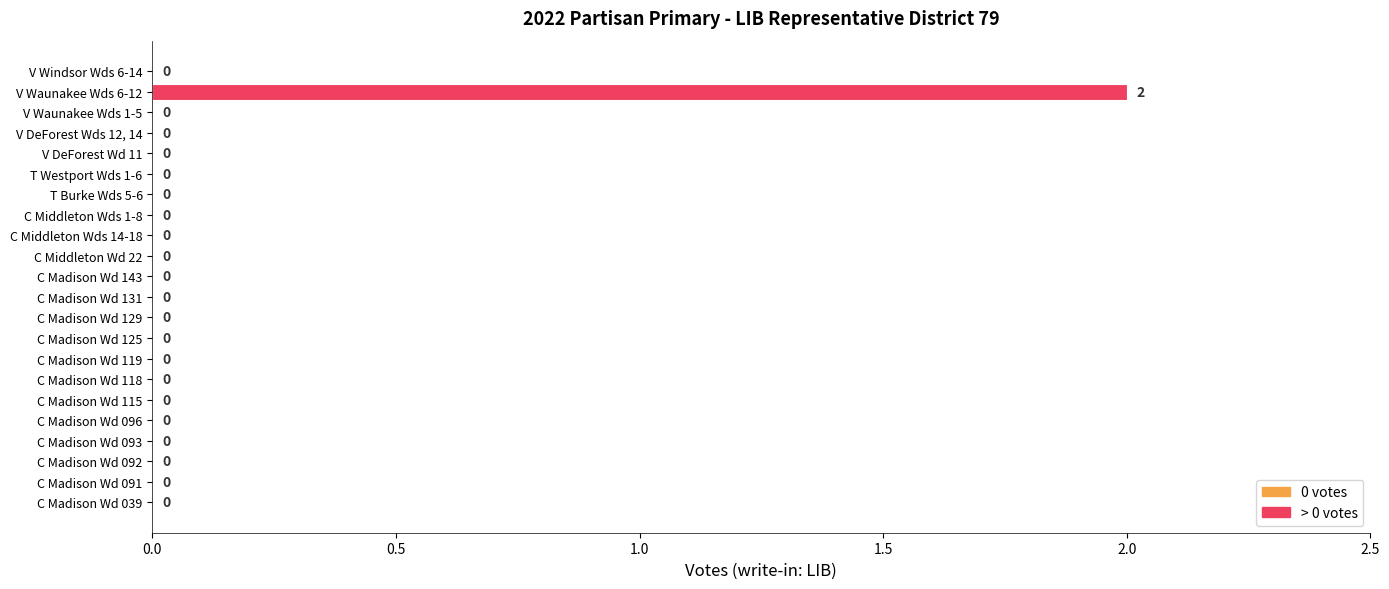

The value at C Madison Wd 131 is 1. True or false?

False